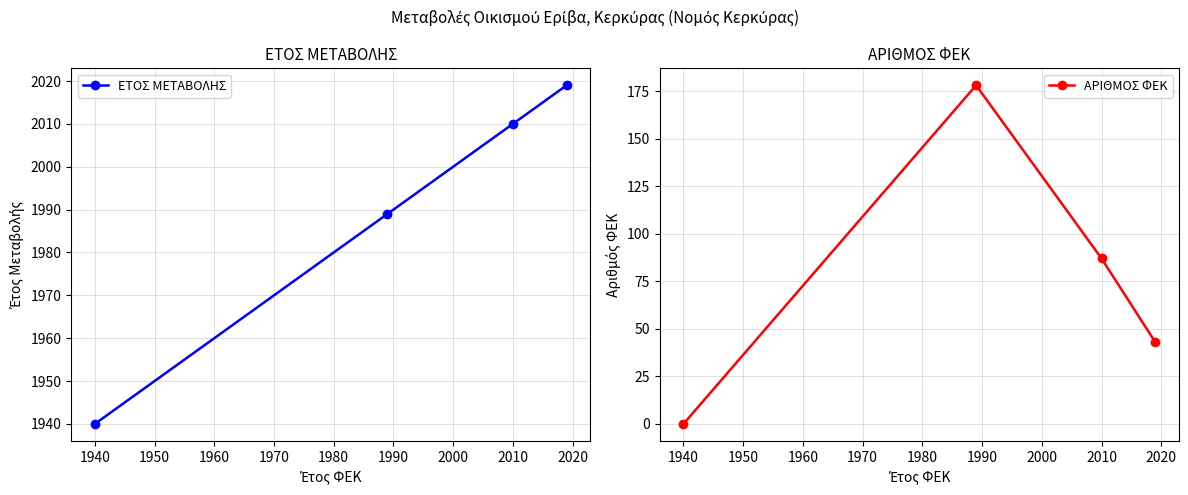

The value of ΕΤΟΣ ΜΕΤΑΒΟΛΗΣ at 2010 is 1009. True or false?

False